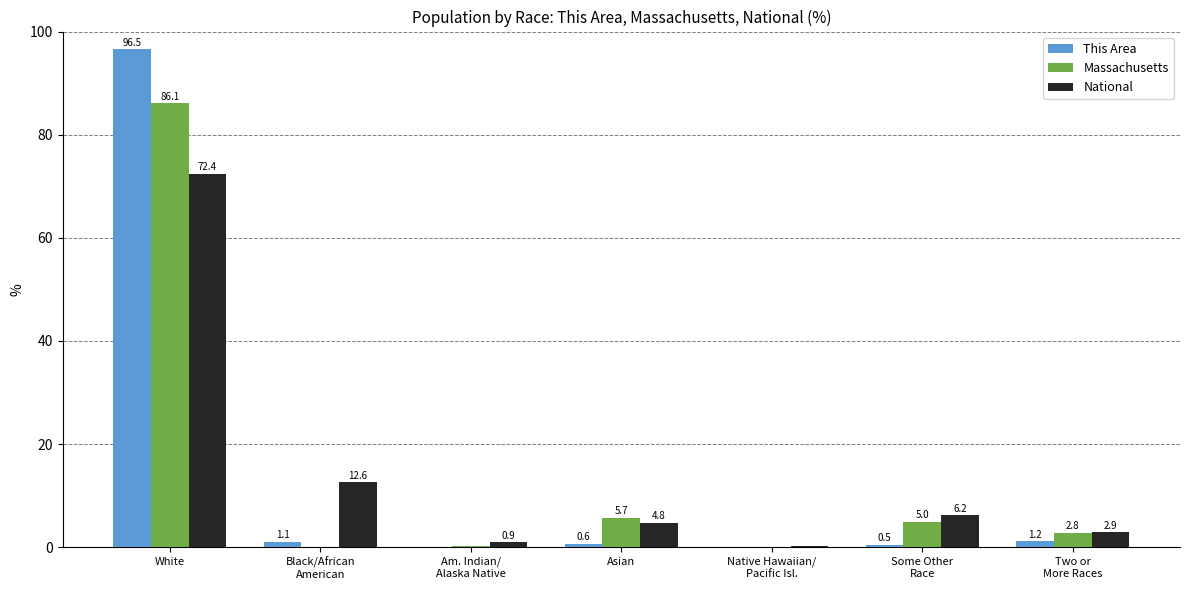

The National series shows 100.0 at White. True or false?

False